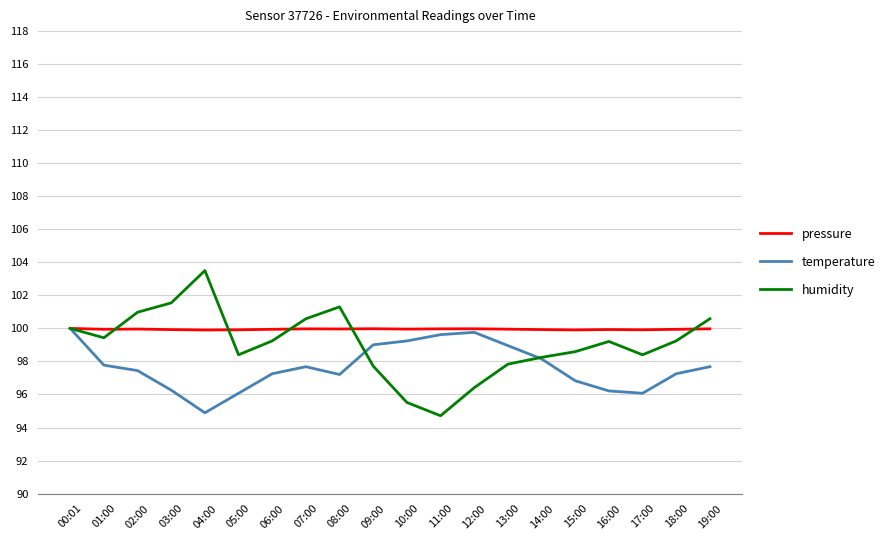

Which category has the highest value in the temperature series?

00:01